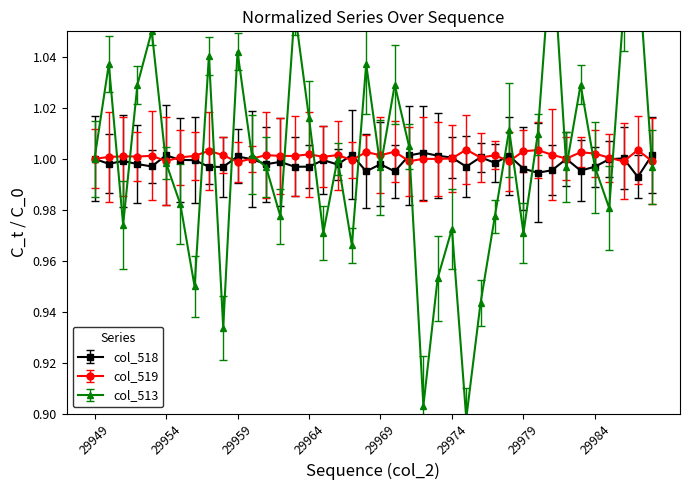

Read the col_518 value at 29961.

1.0